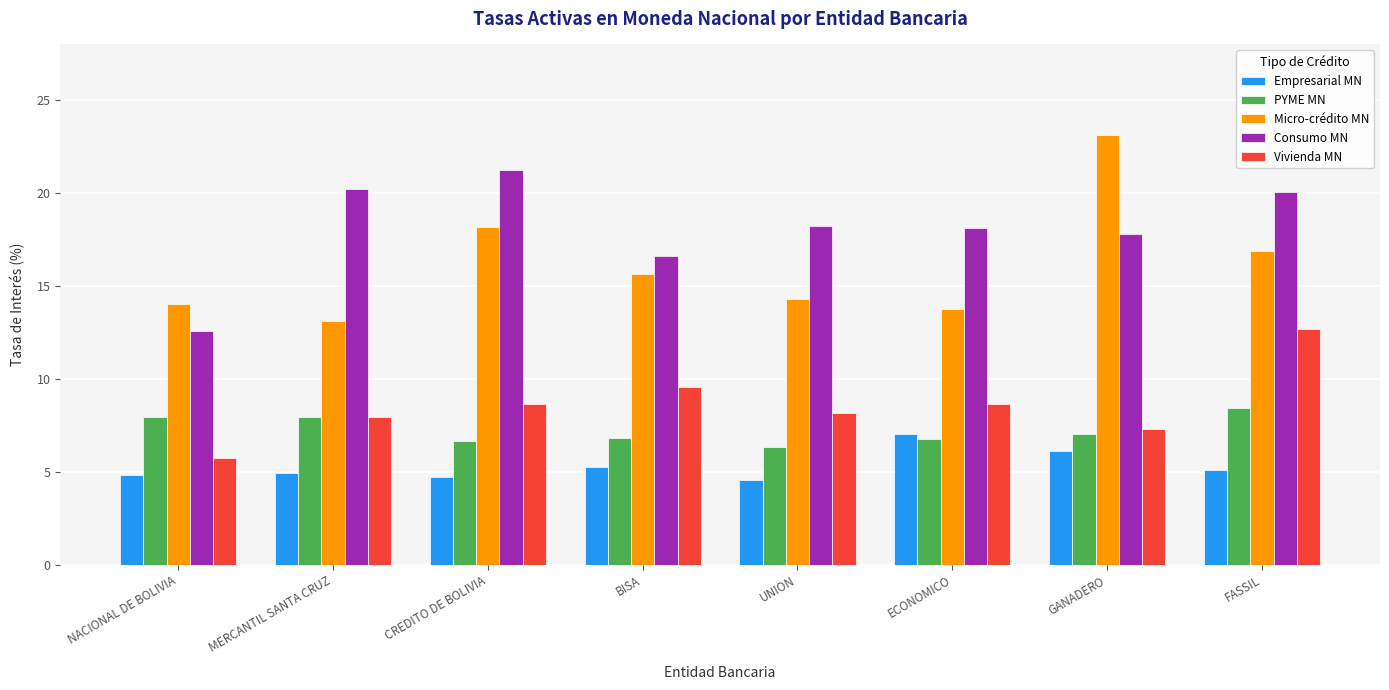

What is the difference between the highest and lowest values at GANADERO?

17.0